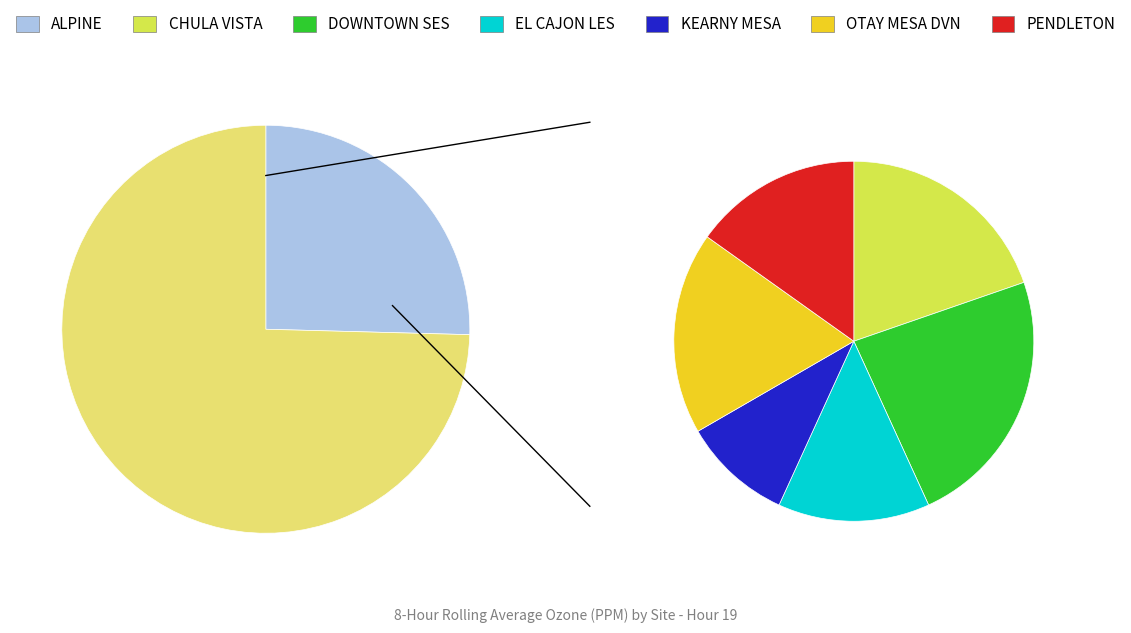

Is ALPINE the majority of the pie?

No